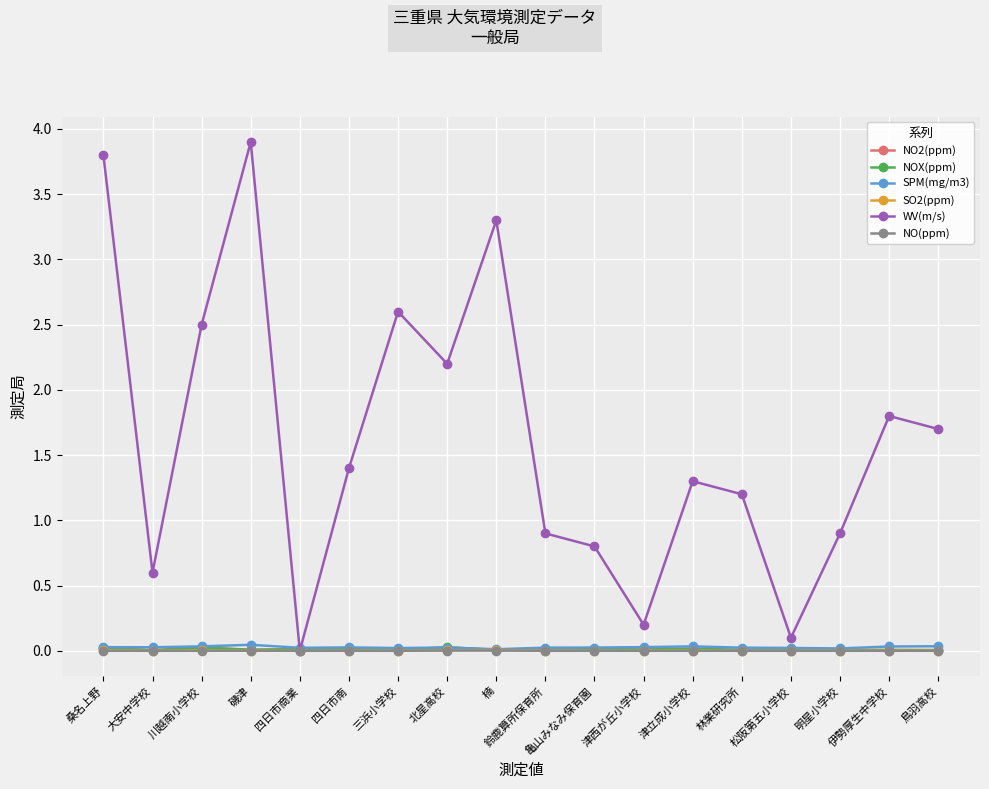

Which series changed the most between 四日市南 and 松阪第五小学校?

WV(m/s)